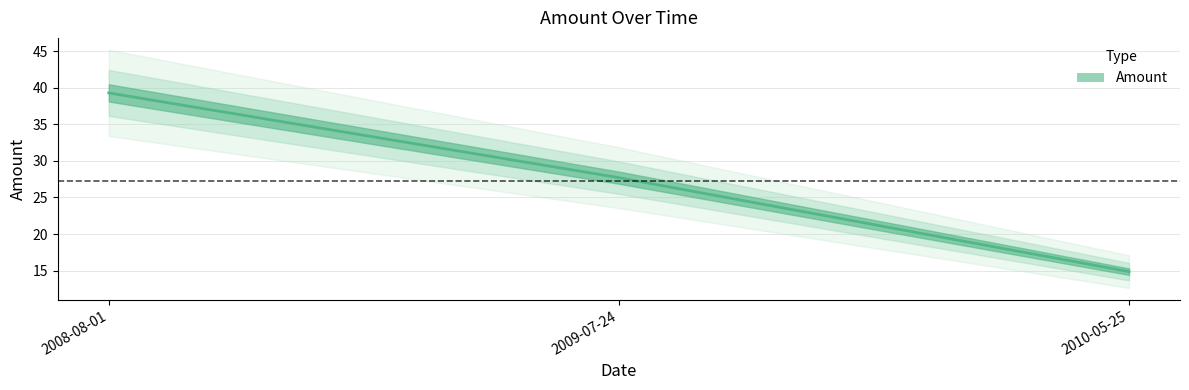

Which label corresponds to the smallest value in the chart?

2010-05-25